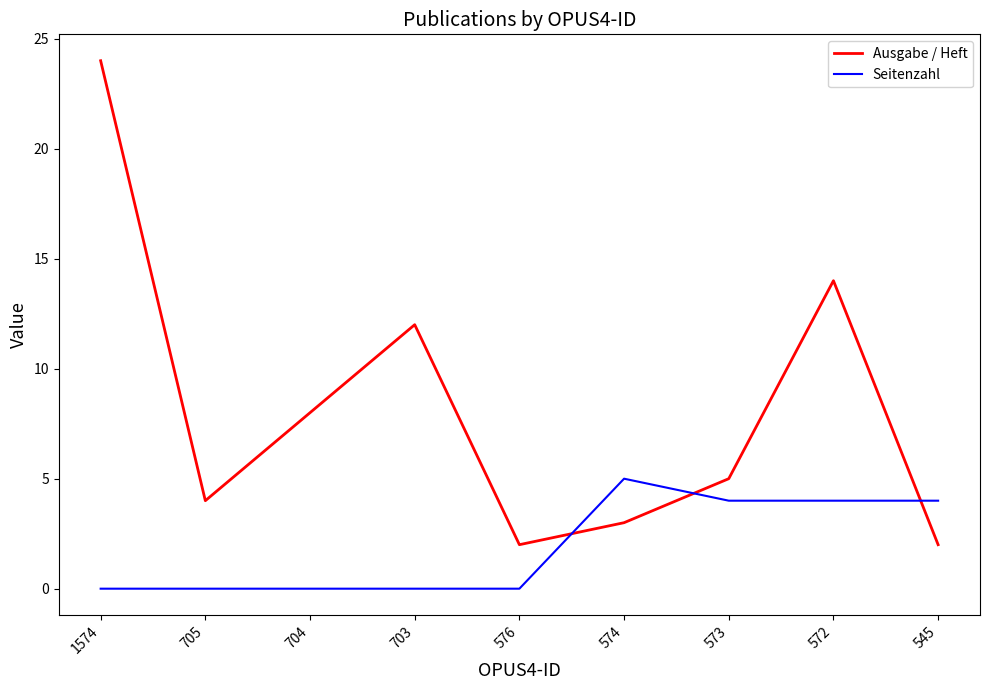

Which category has the highest value across all series?

1574